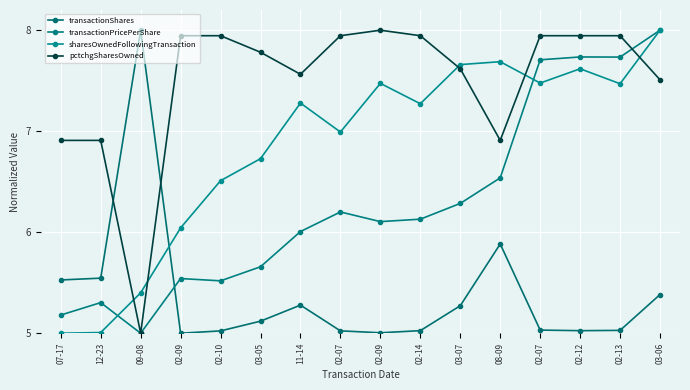

How many distinct data groups are displayed?

4